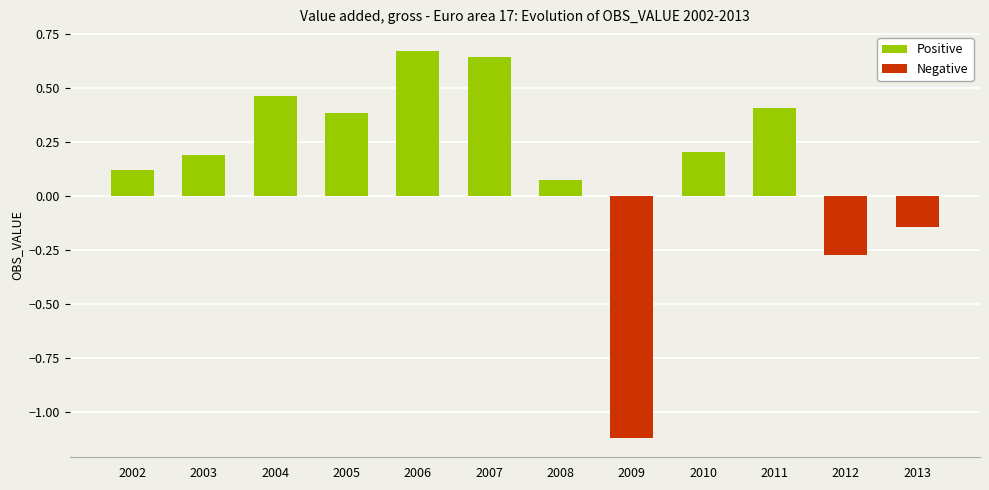

Which has a higher value, 2008 or 2002?

2002